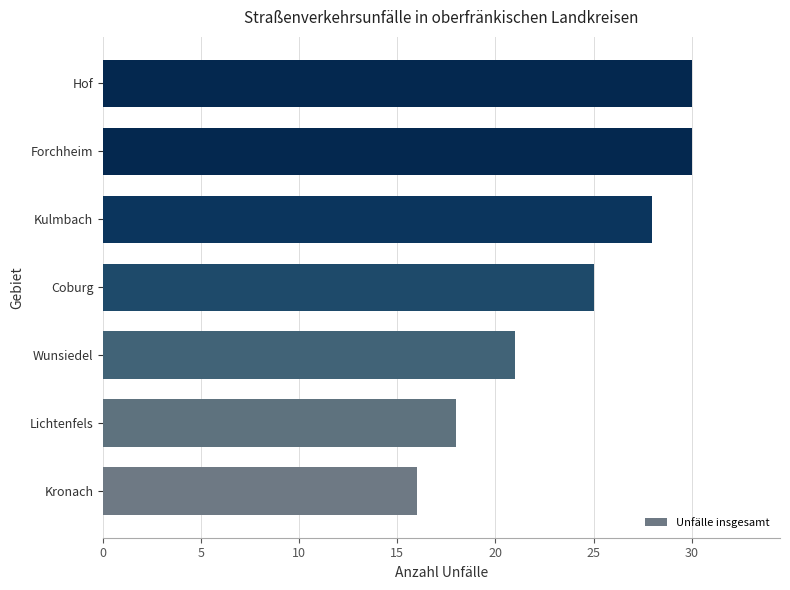

What is the smallest value displayed?

16